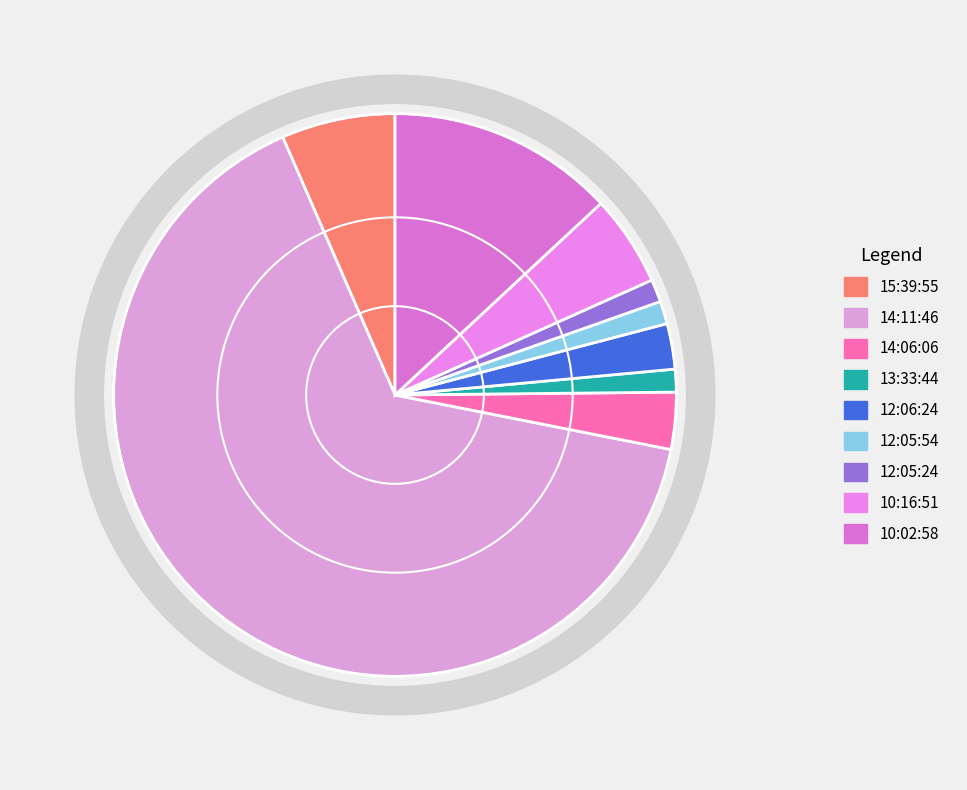

What percentage do 12:05:24 and 14:06:06 together represent?

4.6%